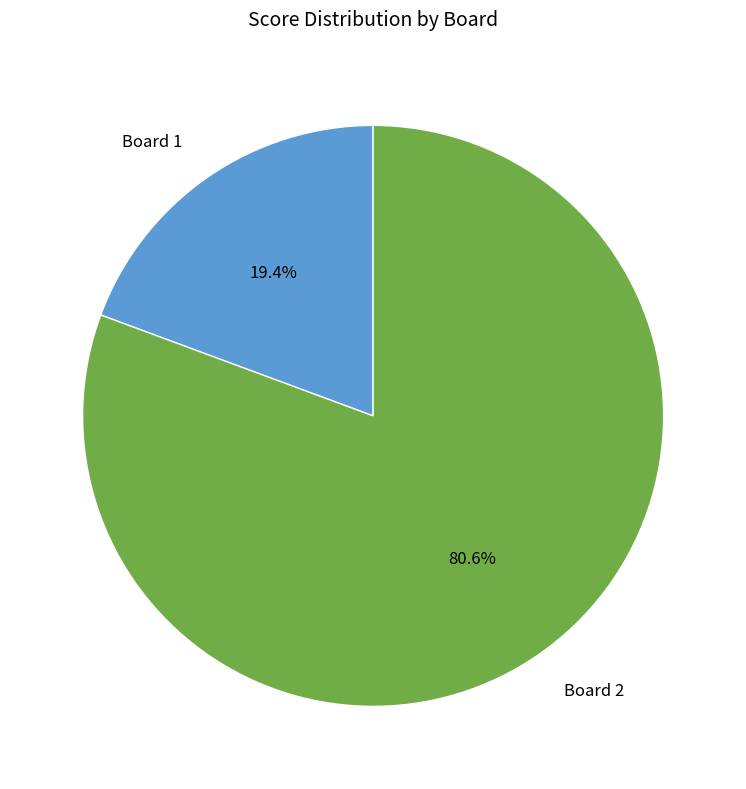

To the nearest percent, what is the difference between the Board 2 and Board 1 slice percentages?

61%